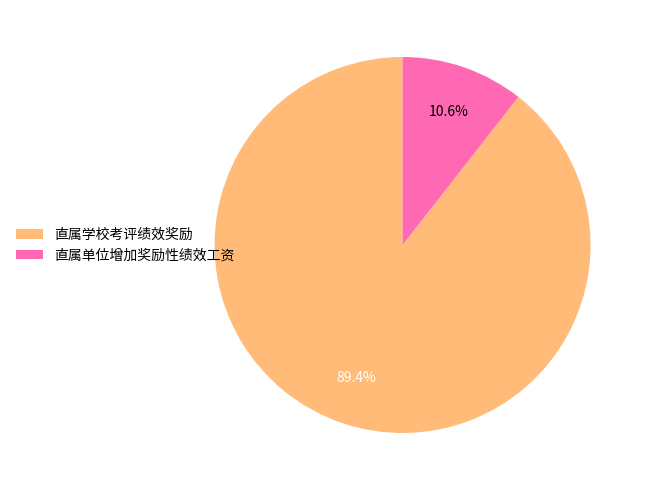

Combined, do 直属学校考评绩效奖励 and 直属单位增加奖励性绩效工资 account for over 50%?

Yes